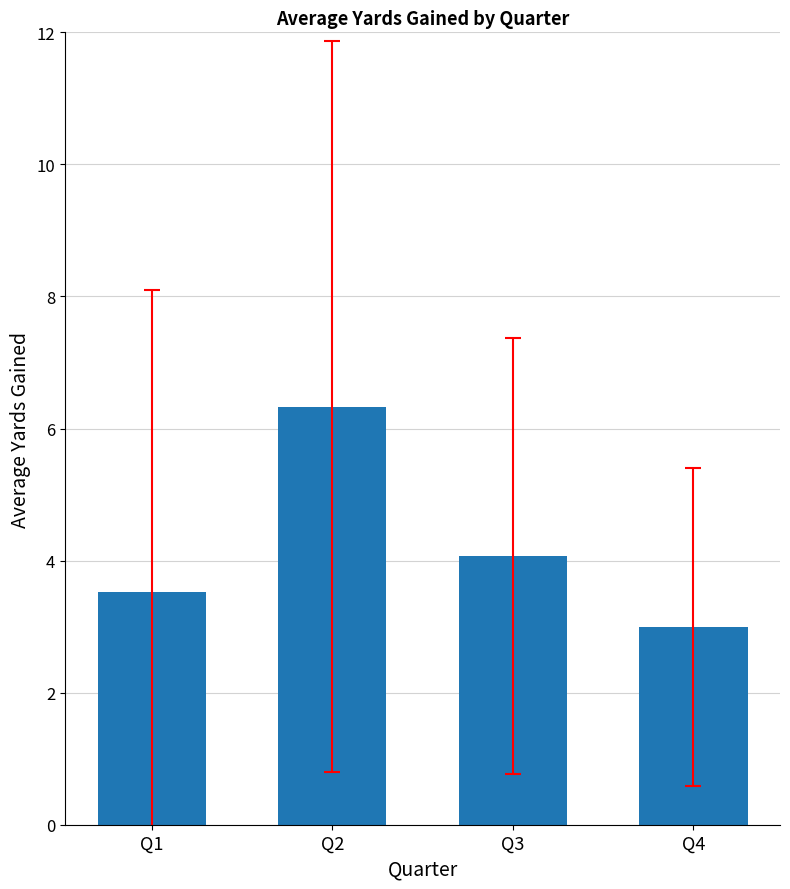

List the labels in order of value, largest first.

Q2, Q3, Q1, Q4